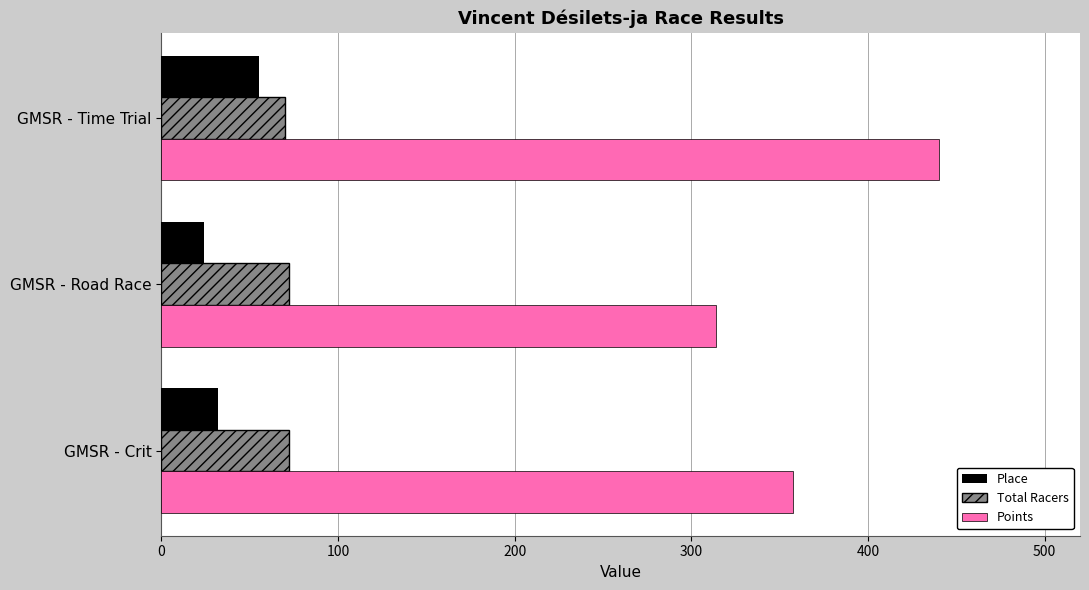

What is the difference between the maximum and minimum values in the Points series?

126.3